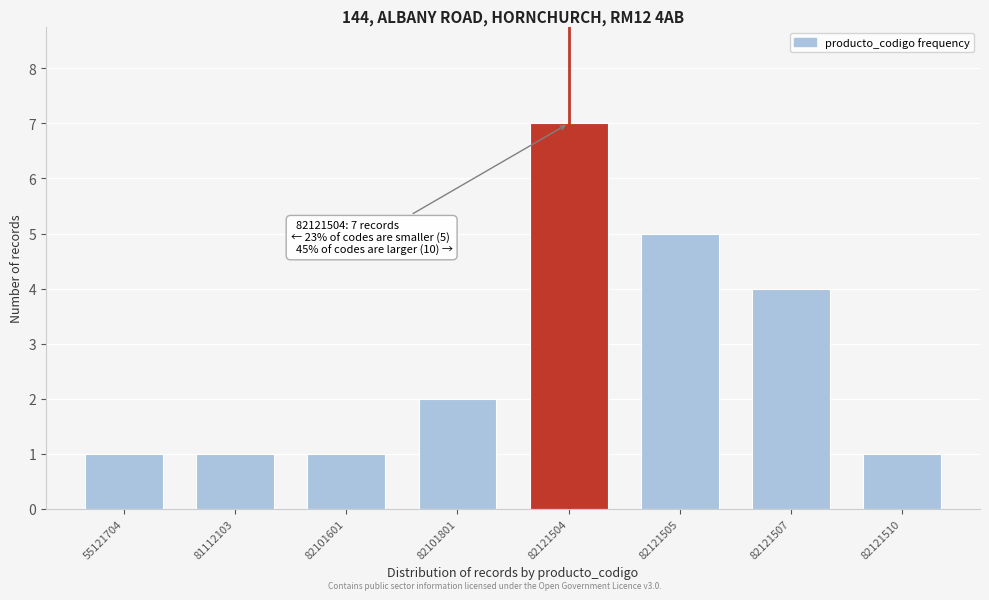

Reading left to right, list all the values displayed in this chart.

55121704=1	81112103=1	82101601=1	82101801=2	82121504=7	82121505=5	82121507=4	82121510=1